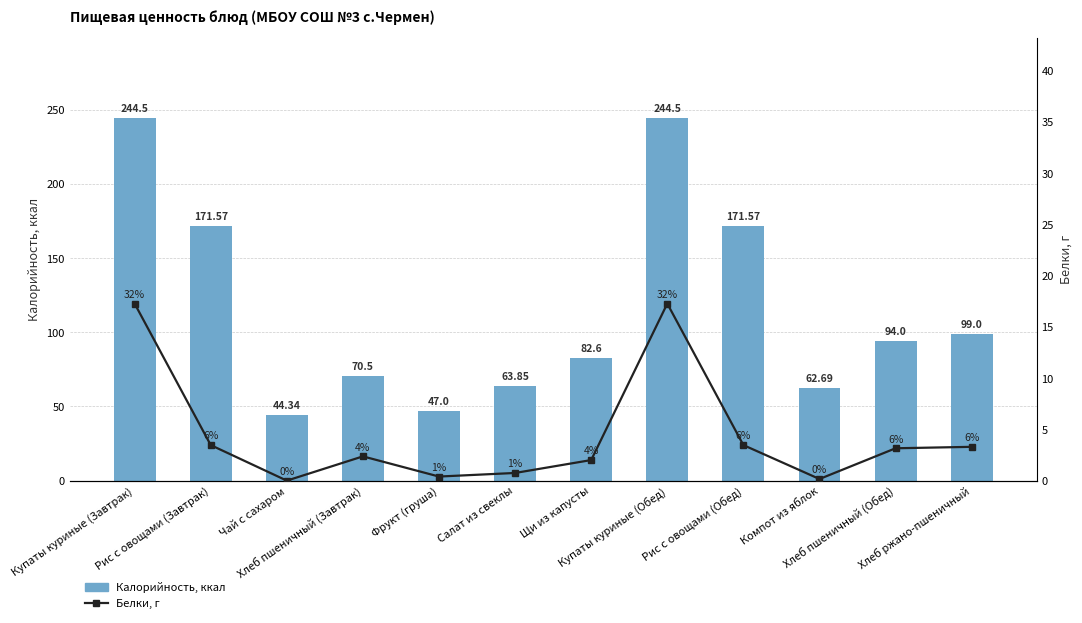

Where is Белки nearest to the value 8?

Рис с овощами (Завтрак)